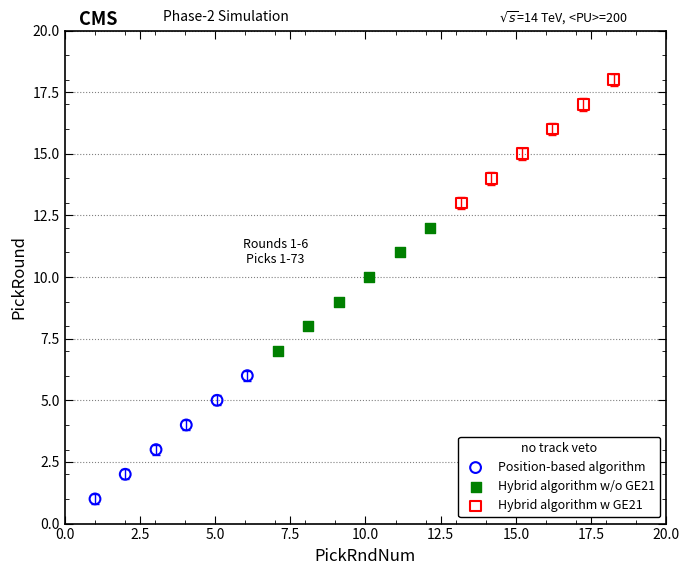

Which series reaches the minimum Y coordinate?

Position-based algorithm